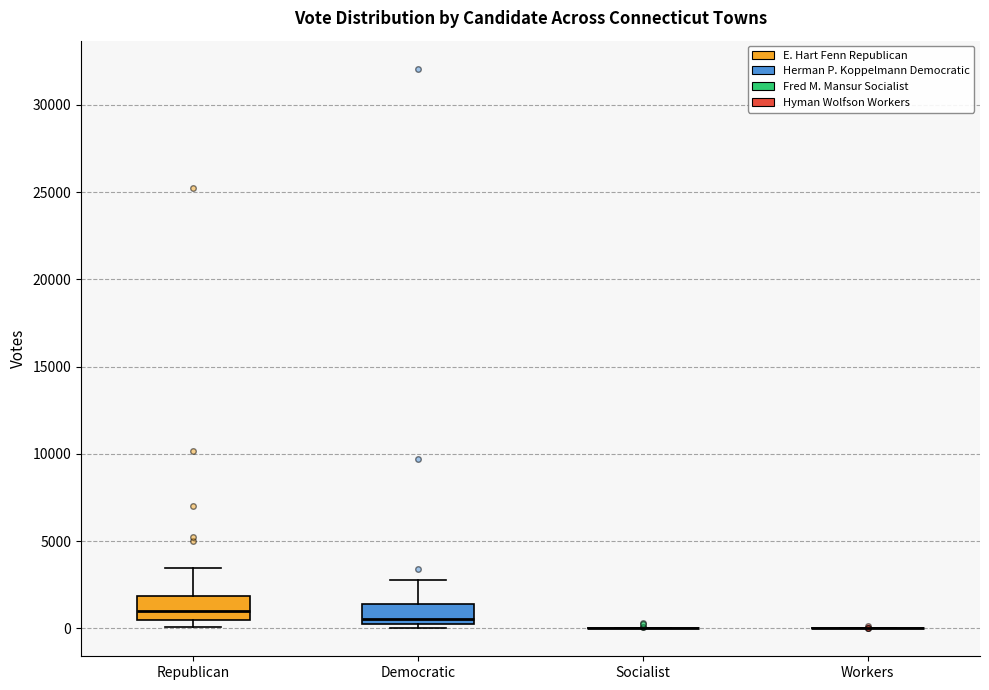

Reading left to right, read every box against the y-axis: the position of its median line, the range the box covers, and the ends of its whiskers. The values are not printed on the chart, so give them approximately, as read against the axis.

Republican: median 1000, box 500 to 2000, whiskers 0 to 3500
Democratic: median 500 (just above the box's lower edge), box 500 to 1500, whiskers 0 to 3000
Socialist: box collapsed to a line at 0, whiskers 0 to 0
Workers: box collapsed to a line at 0, whiskers 0 to 0